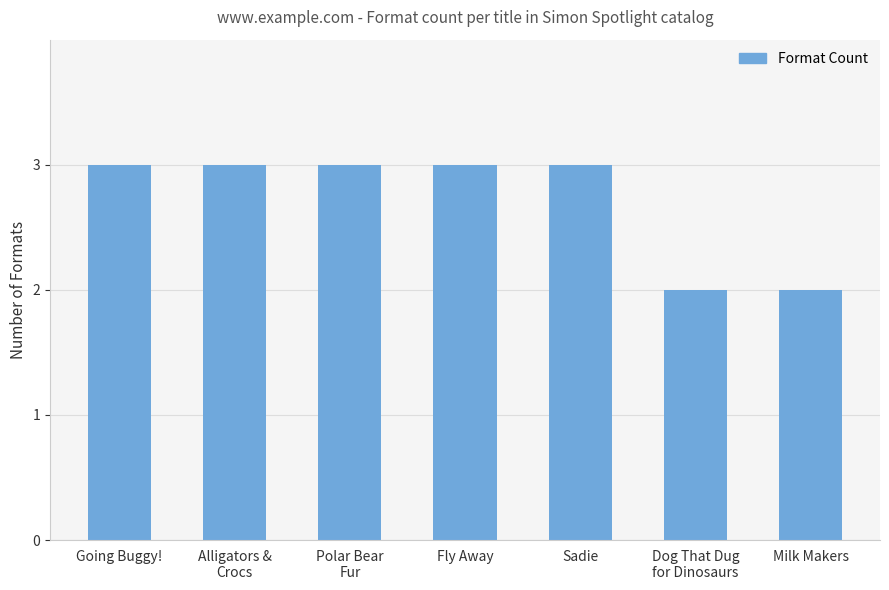

What position from the left is Milk Makers?

7